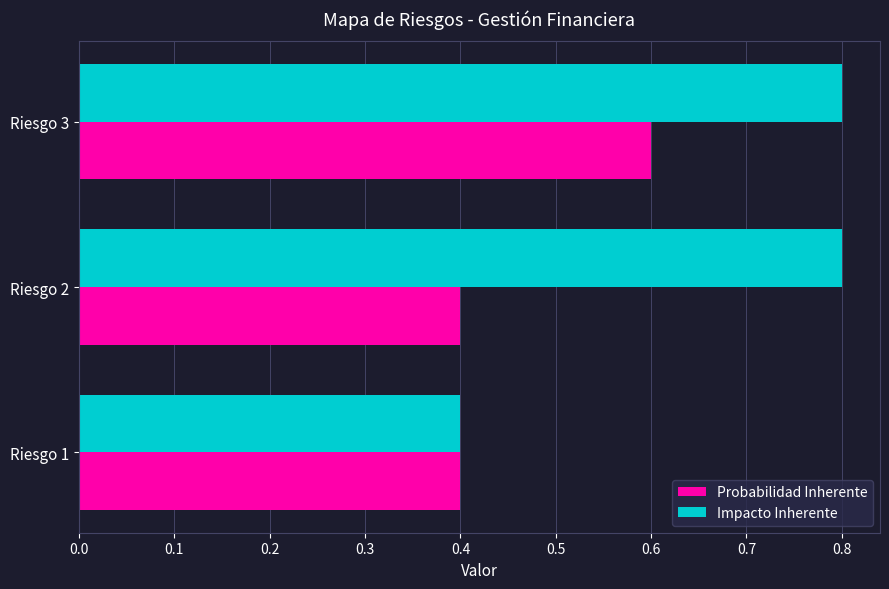

Is it true that Impacto Inherente equals 0.8 at Riesgo 3?

True